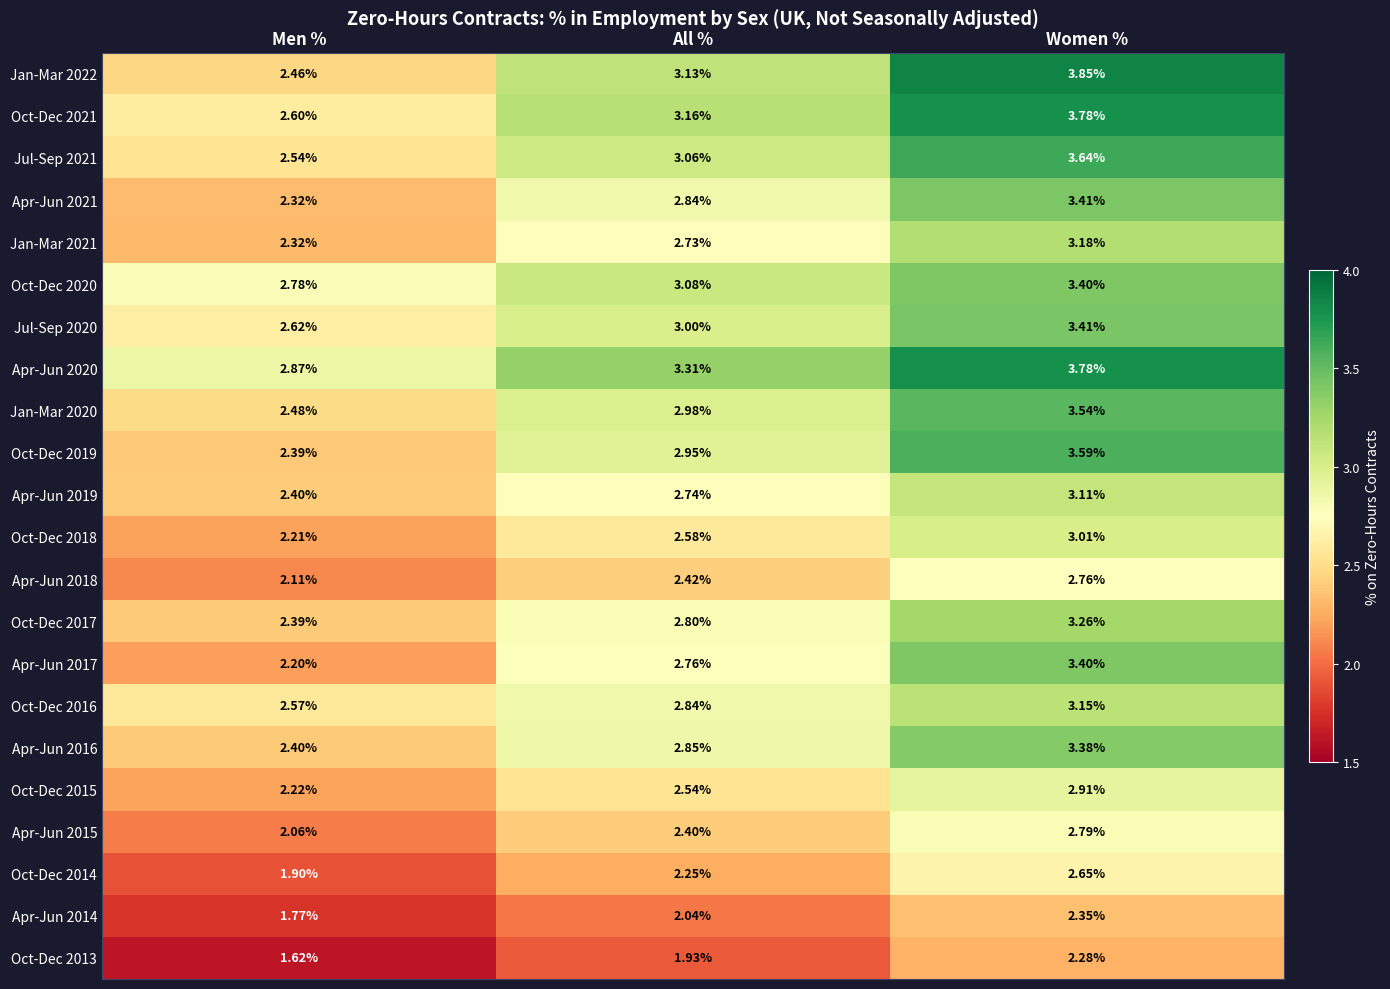

Which label corresponds to the largest value in the chart?

Women %